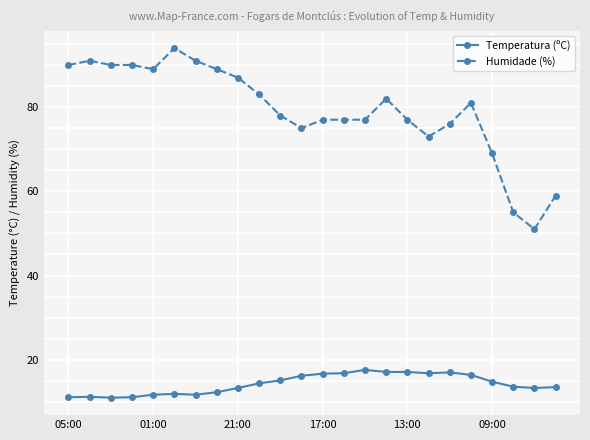

How many lines are shown in the chart?

2